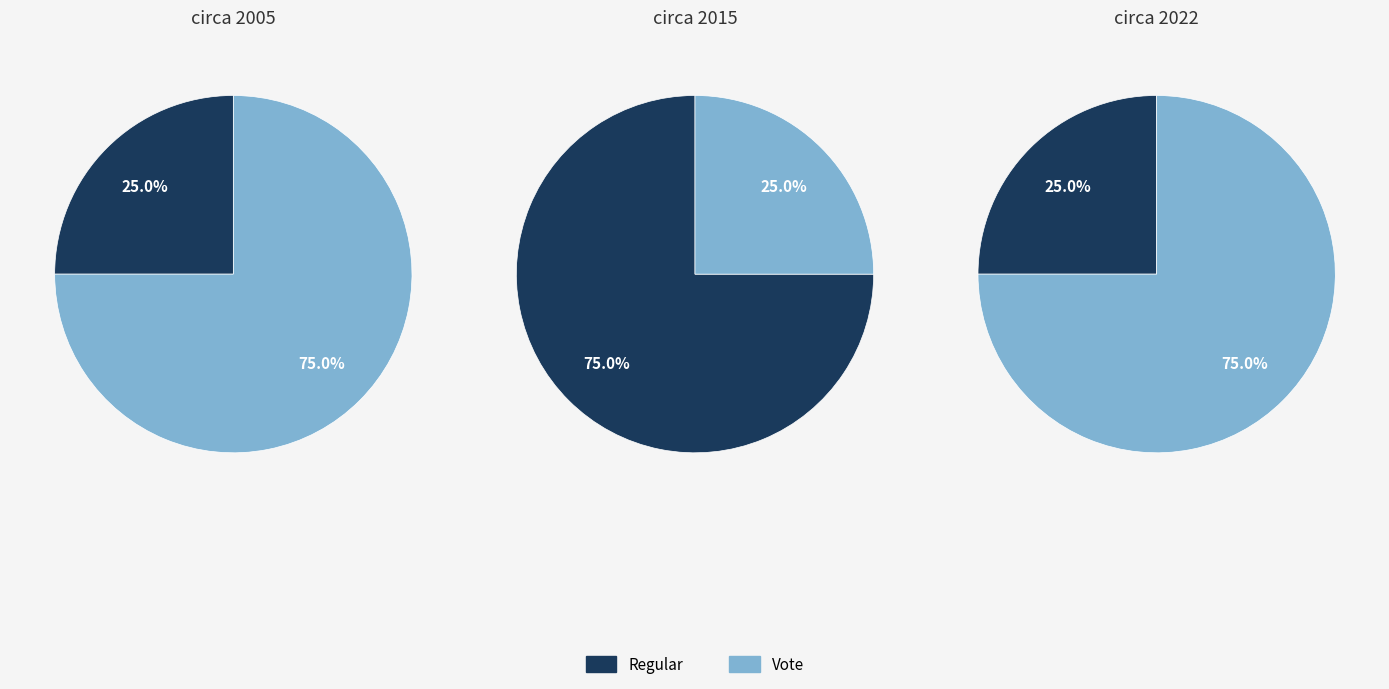

To the nearest percent, what percentage of the pie is Vote?

75%